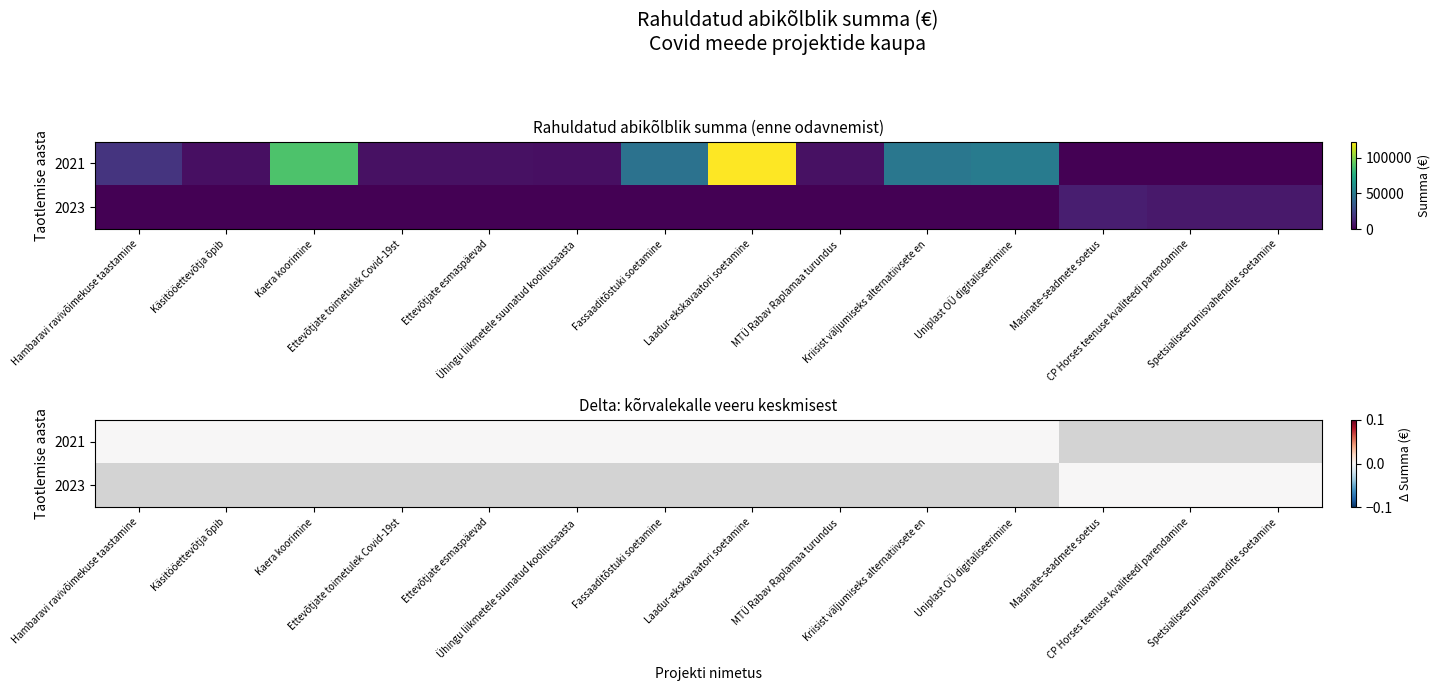

At which label is Ühingu liikmetele suunatud koolitusaasta closest to 2494?

2021